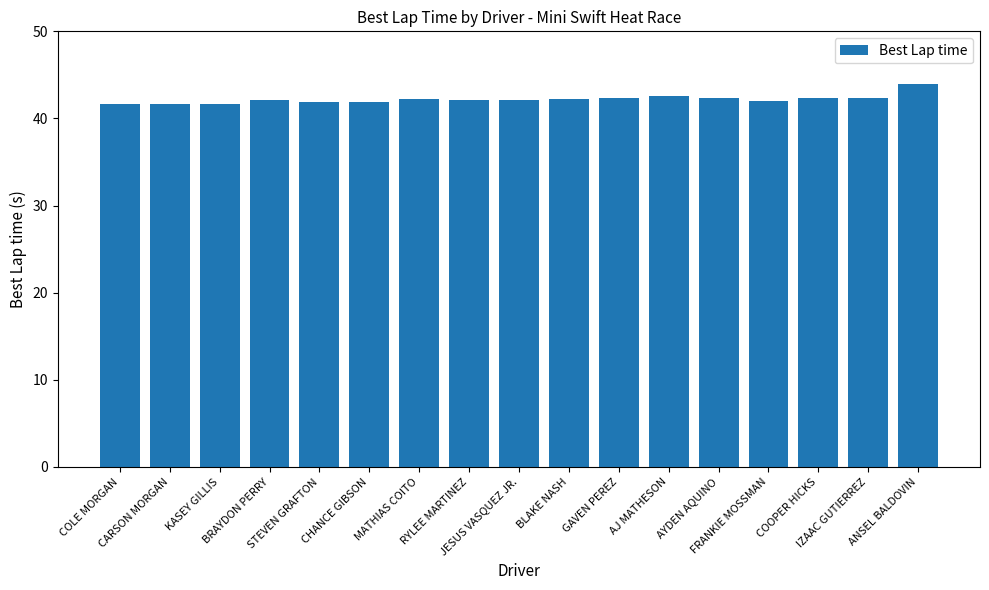

What position from the left is FRANKIE MOSSMAN?

14